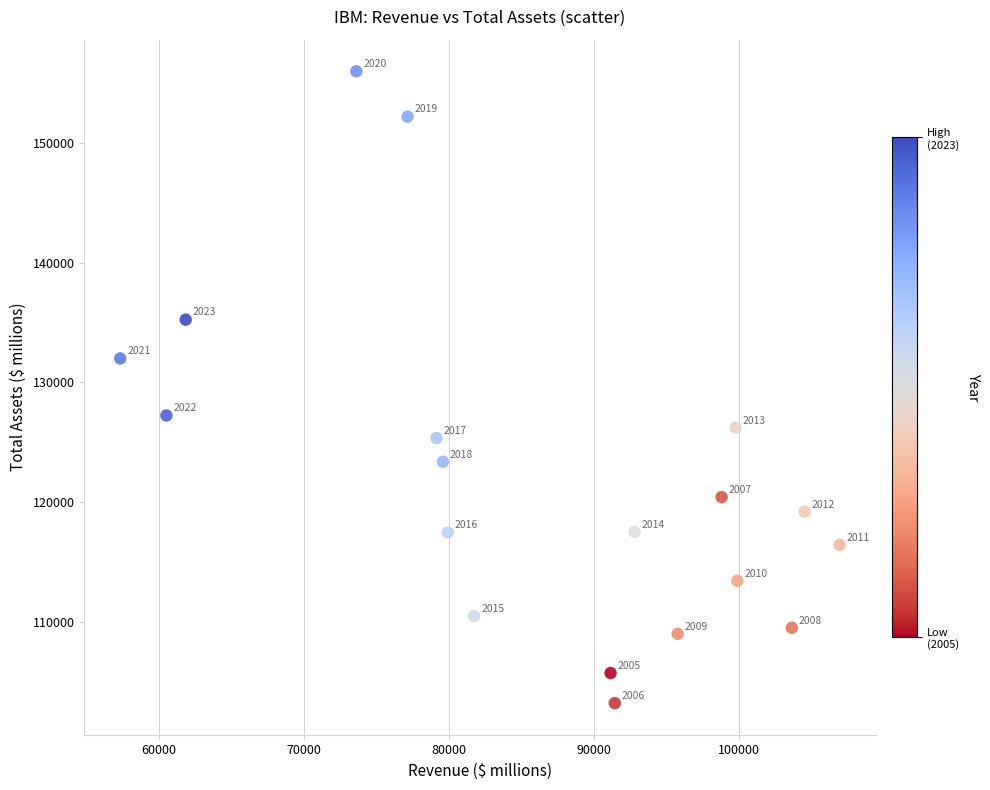

What is the range of X values (max minus min)?

49566